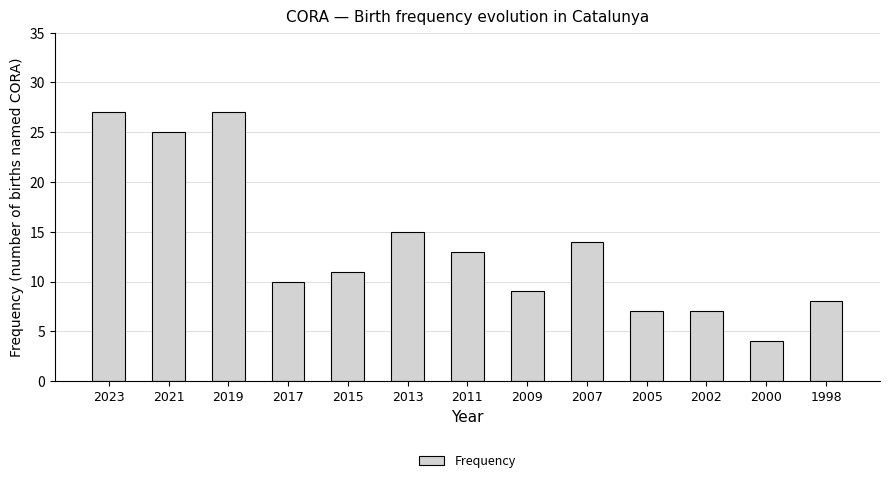

What is the sum of the values at 2007 and 2017?

24